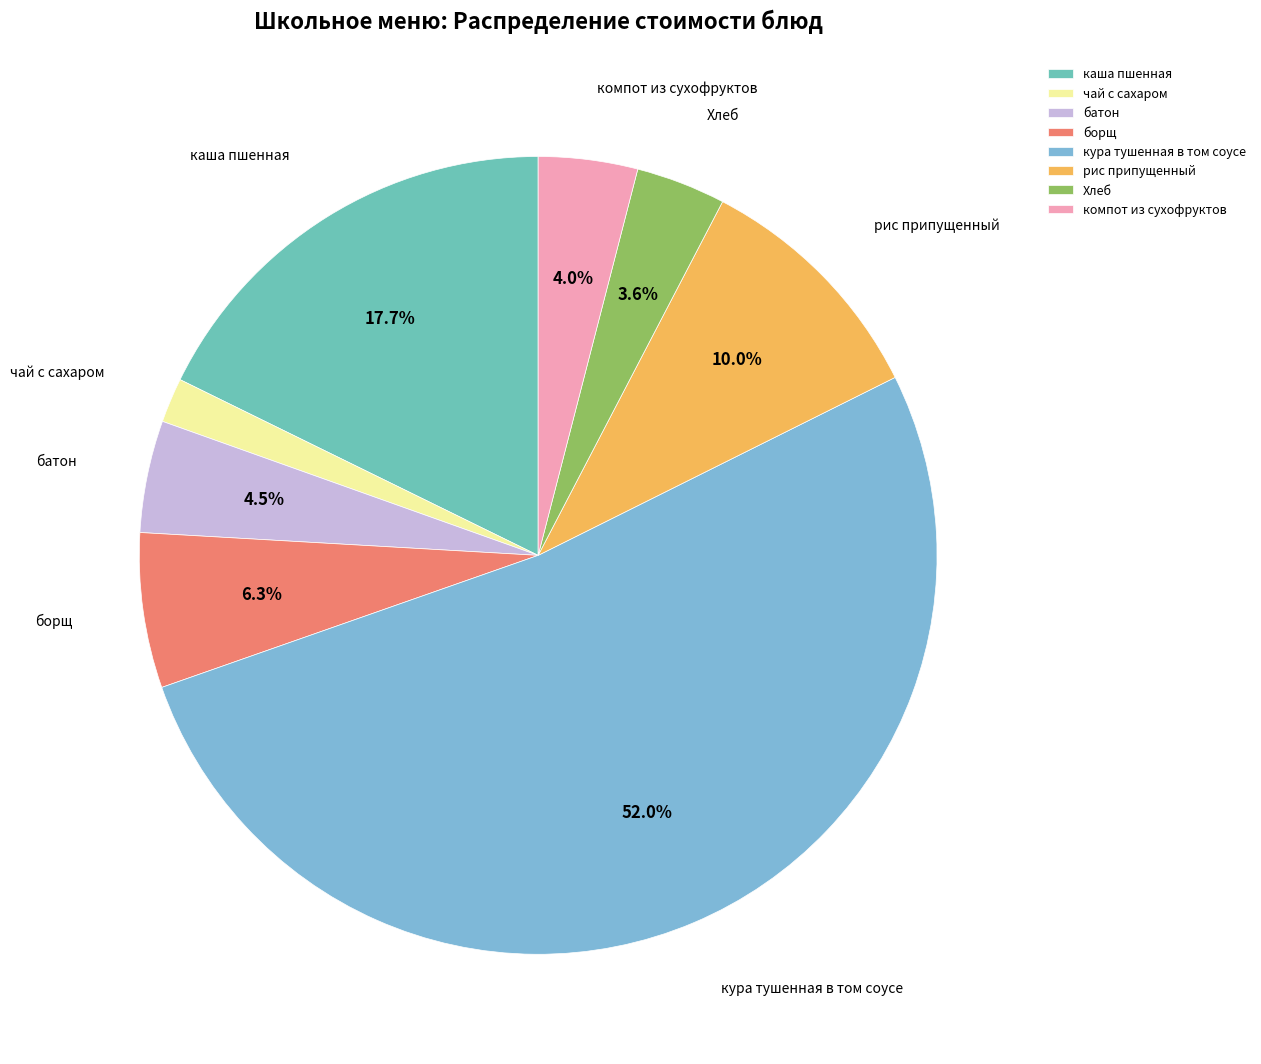

Which slice is the largest?

кура тушенная в том соусе